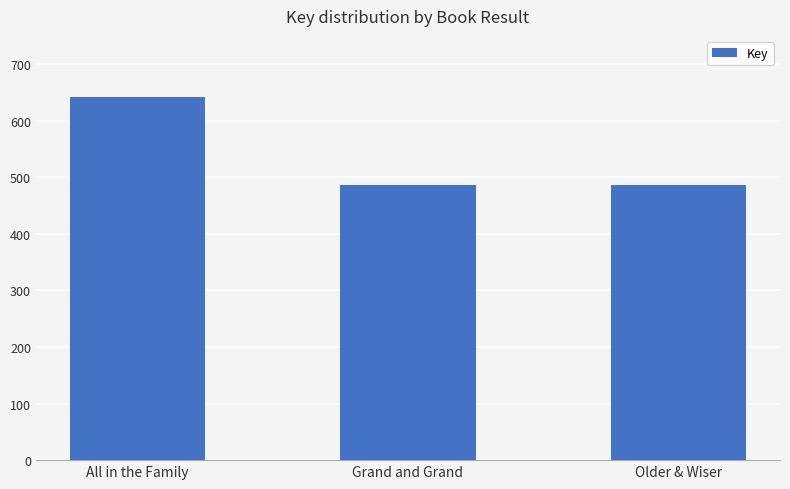

Is it true that the value at All in the Family is 90686731?

False